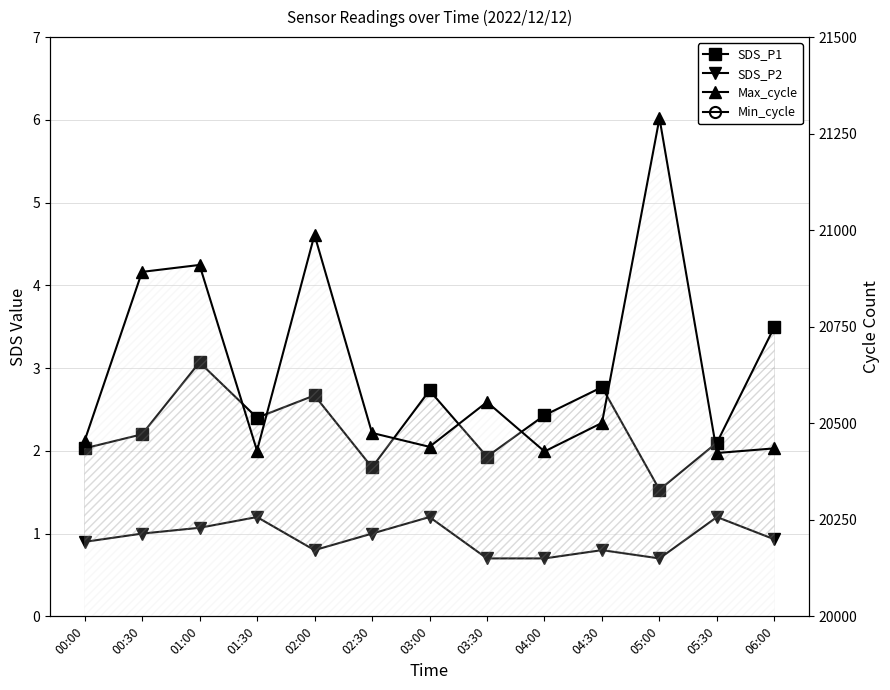

How many lines are shown in the chart?

4